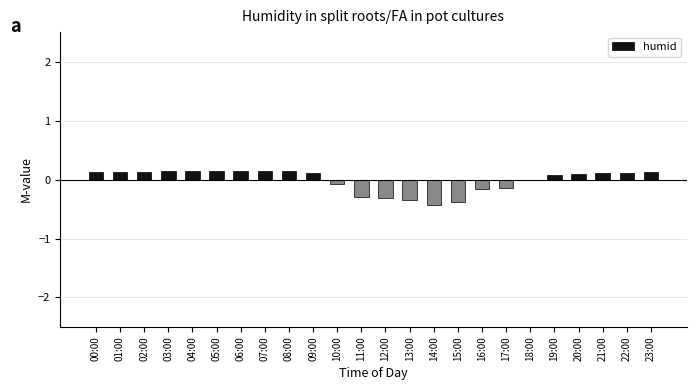

Is it true that the value at 21:00 is 0.1?

True